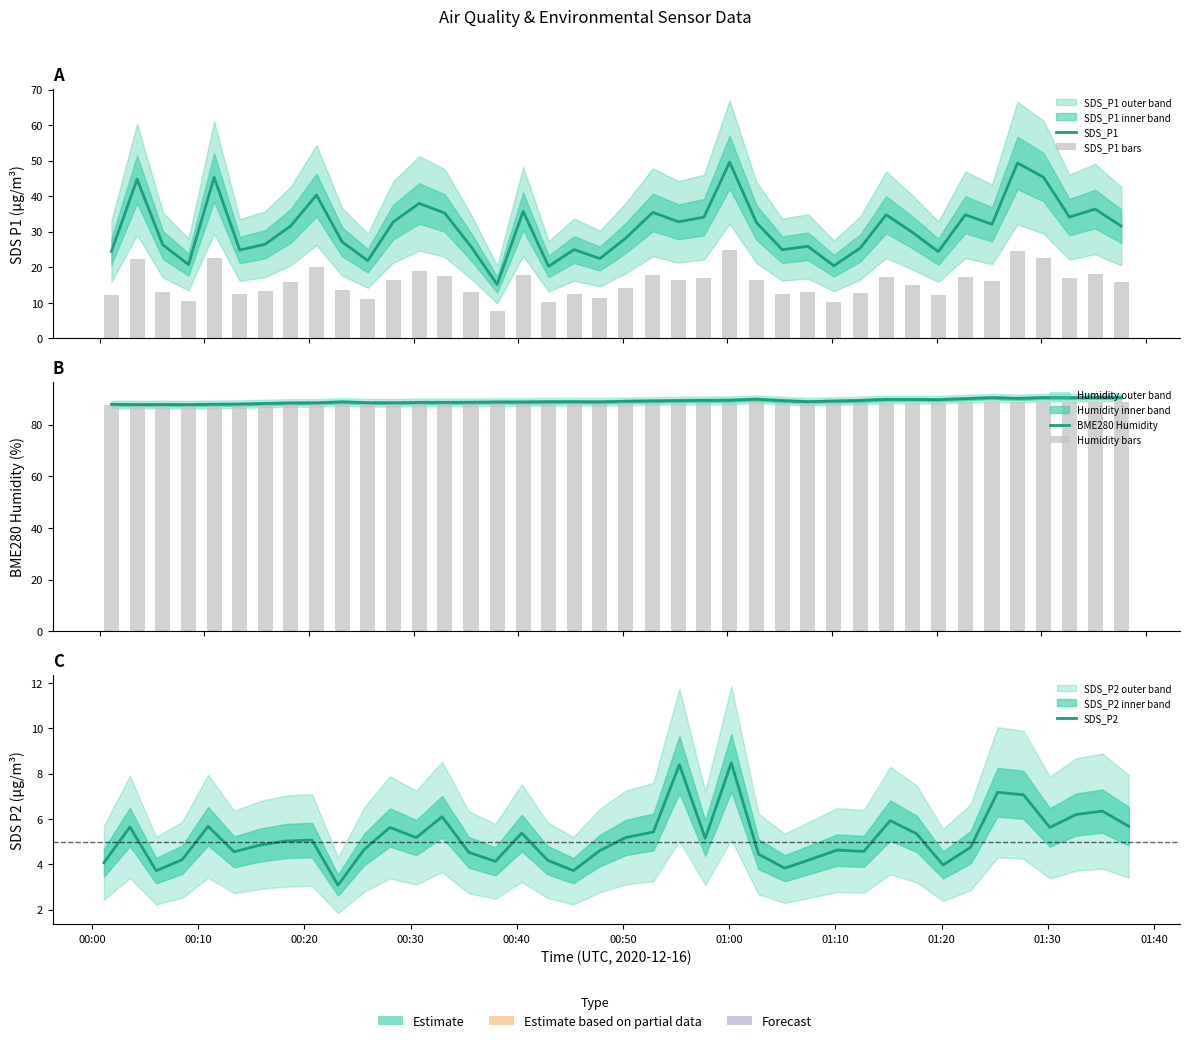

List the series in order of their peak value, lowest first.

SDS_P2, SDS_P1 bars, SDS_P1, Humidity bars, BME280 Humidity